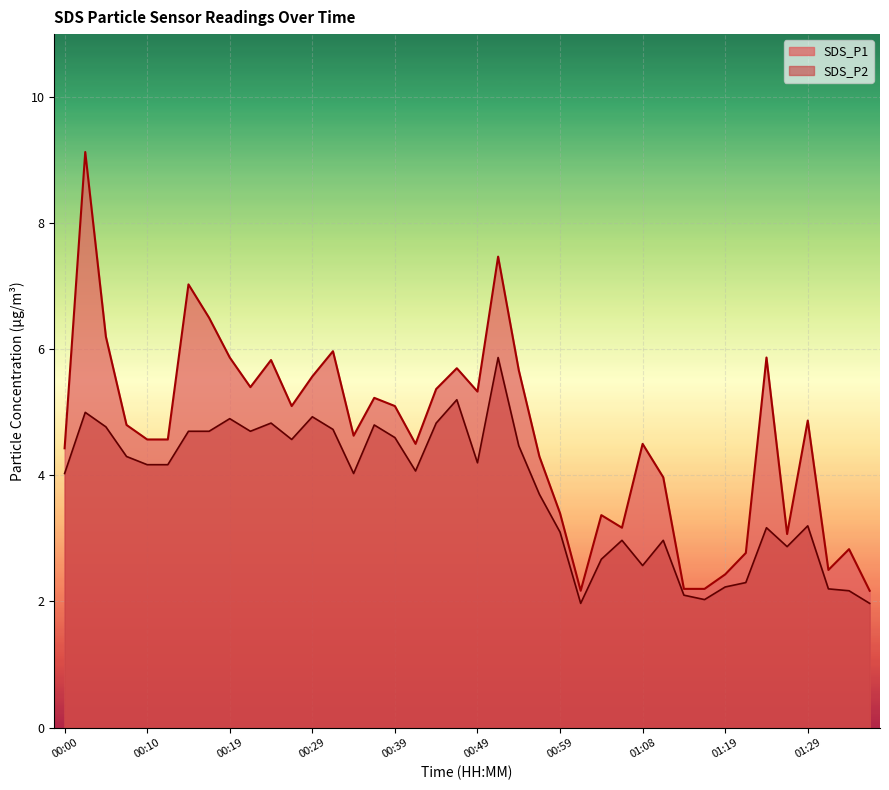

What is the difference between the maximum and minimum values in the SDS_P2 series?

3.9